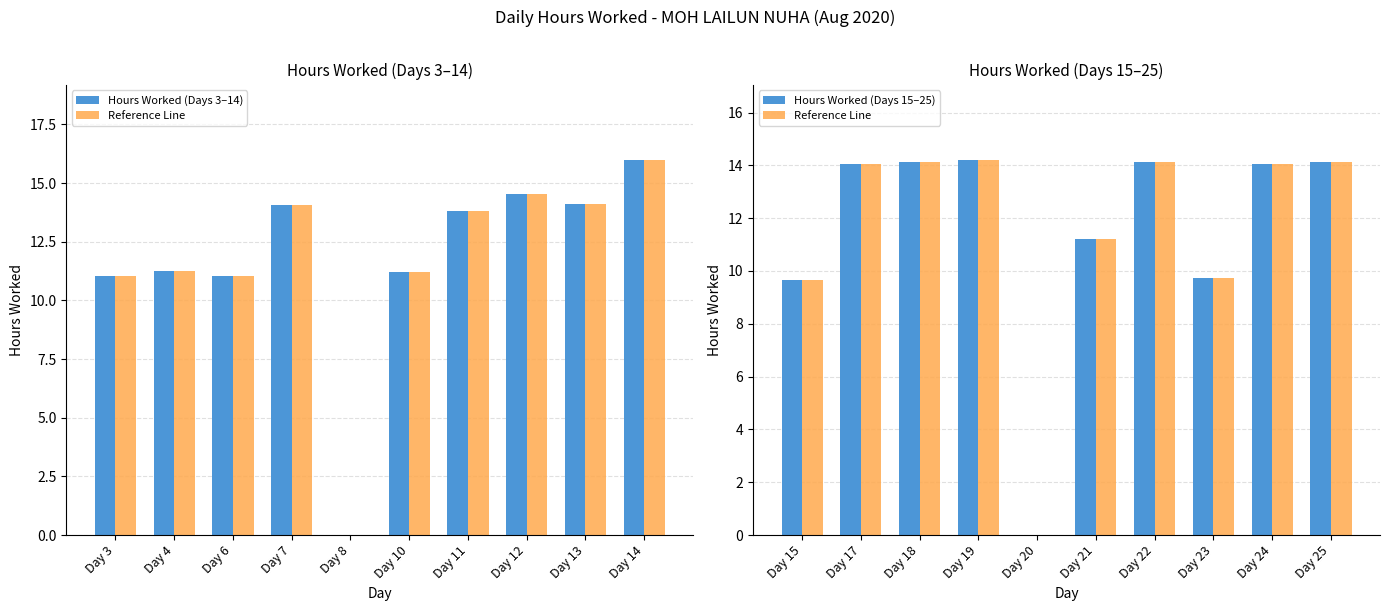

Does the chart contain any negative values?

No